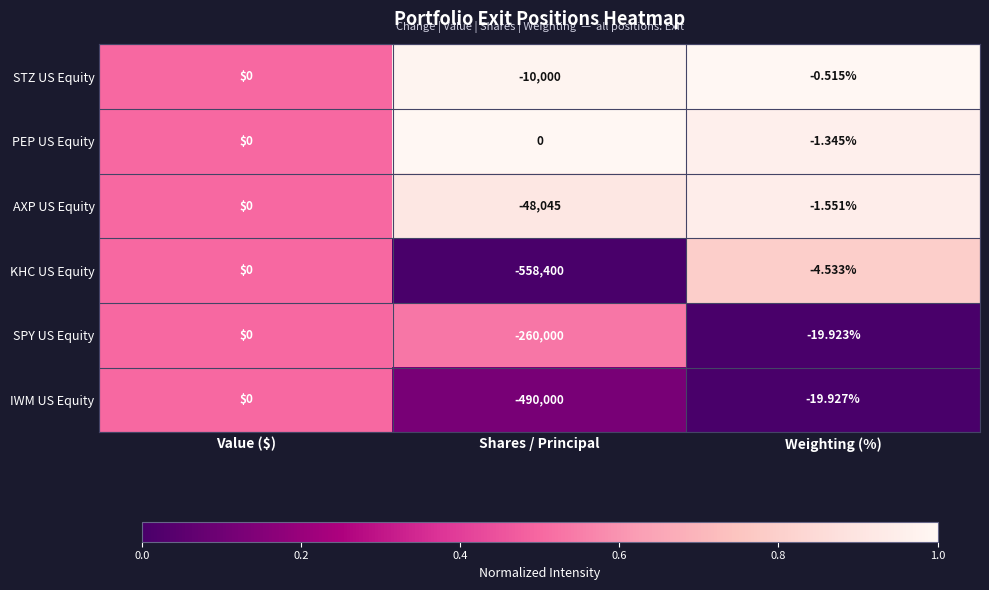

At which label is IWM US Equity closest to -245000?

Weighting (%)